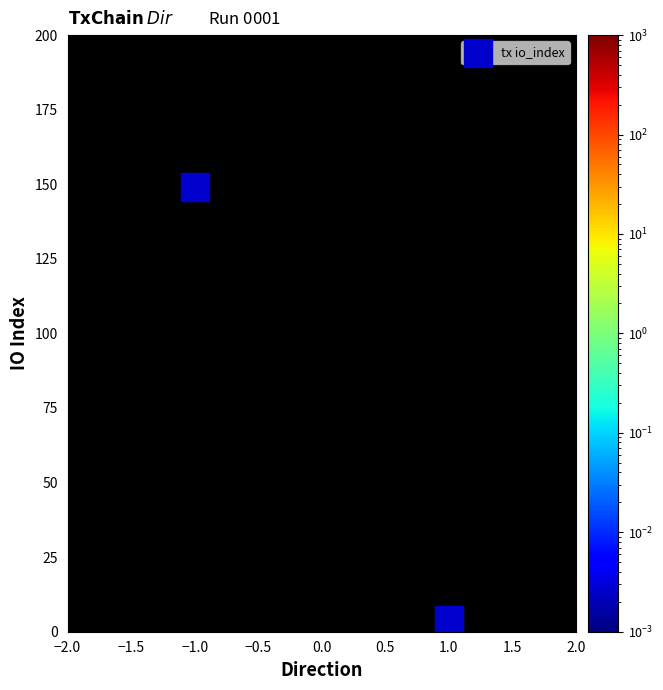

List the coordinates of all points as (Y, X) pairs, reading left to right.

(149, -1)  (4, 1)